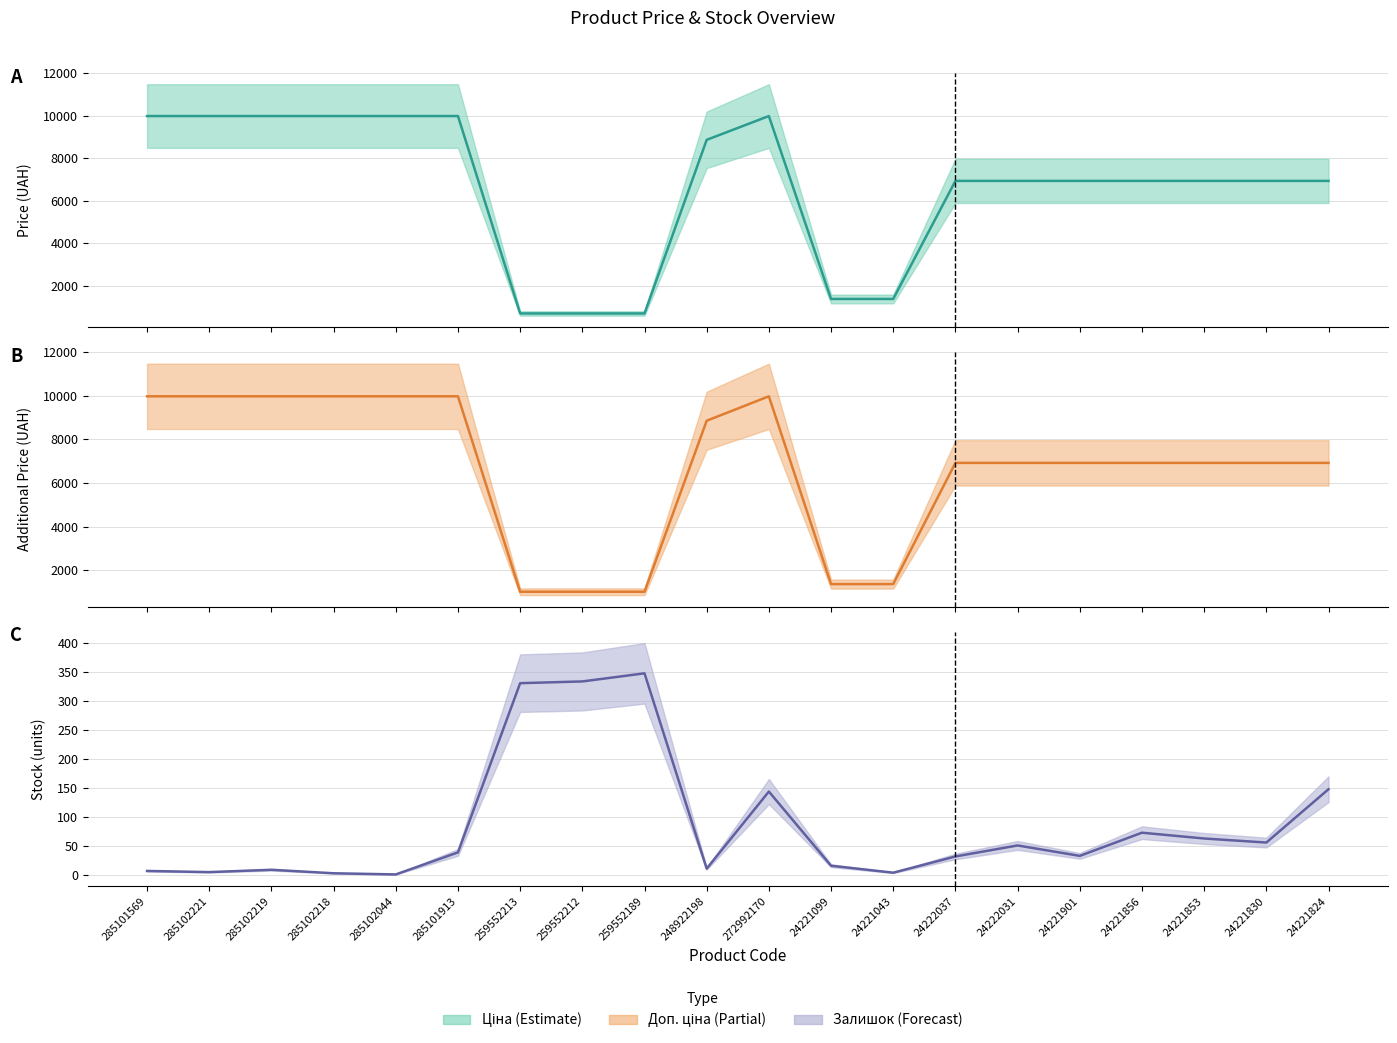

What is the average value of the Доп. ціна series?

6649.3